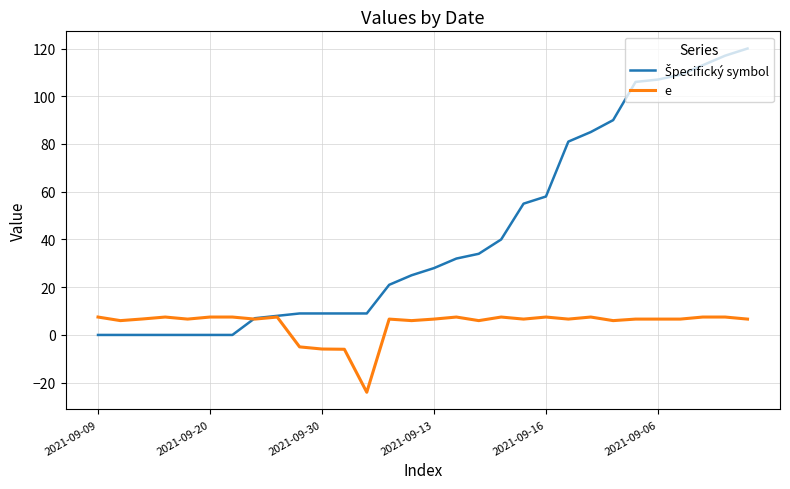

What is the highest value of the e series?

7.5